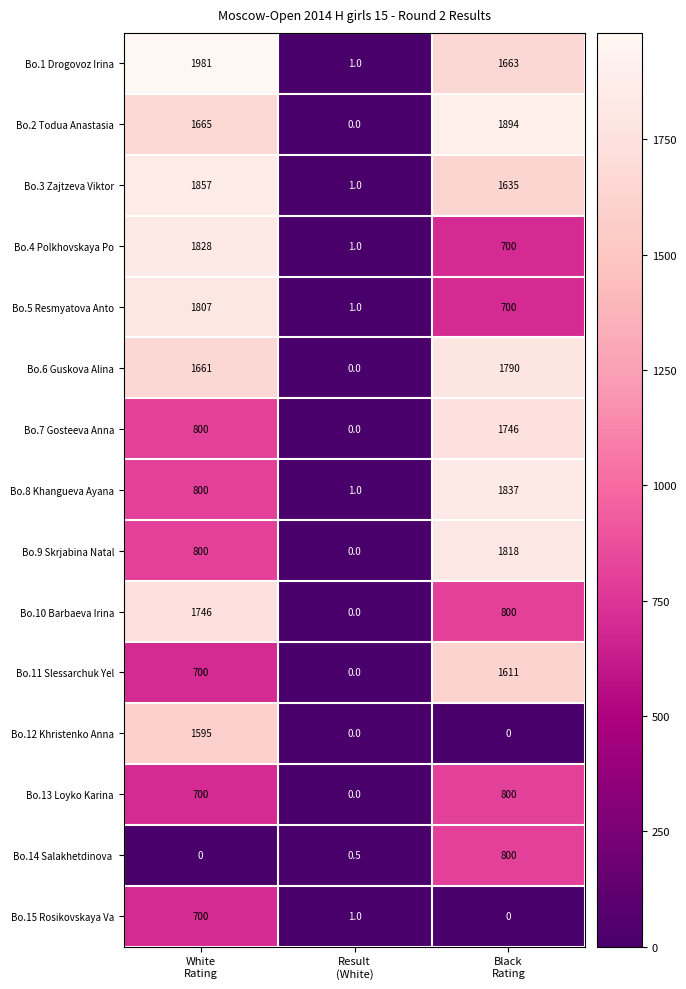

How many Bo.4 Polkhovskaya Po values are between 1 and 1828?

3